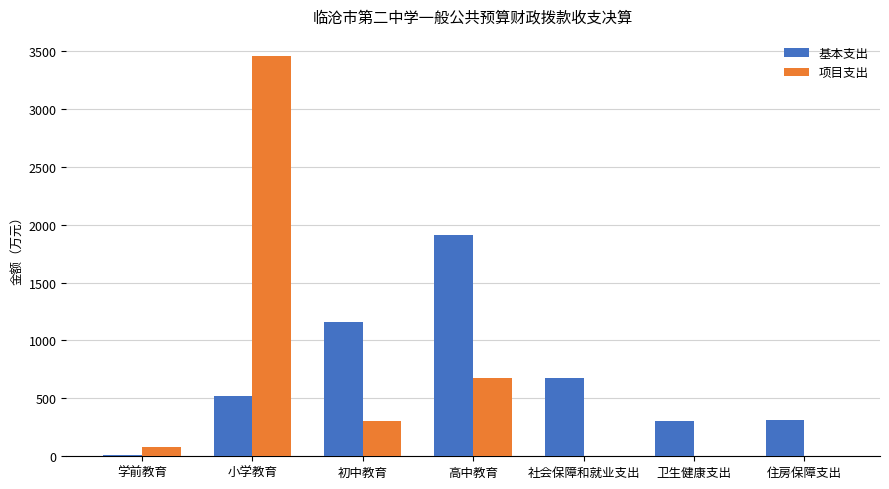

What is the total value across all series at 卫生健康支出?

300.9